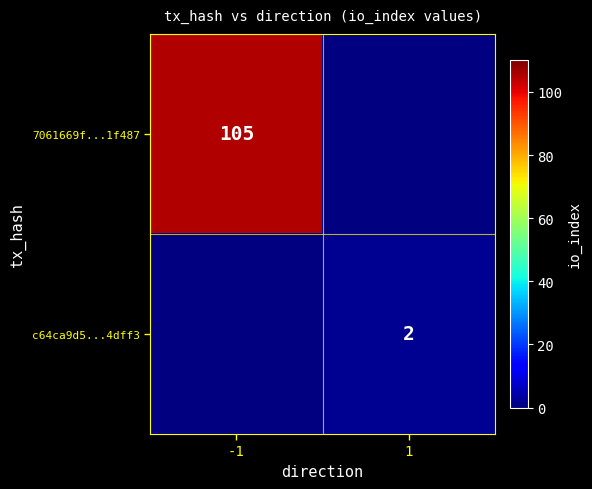

Is the value of 7061669f...1f487 at -1 greater than the value of c64ca9d5...4dff3 at 1?

Yes